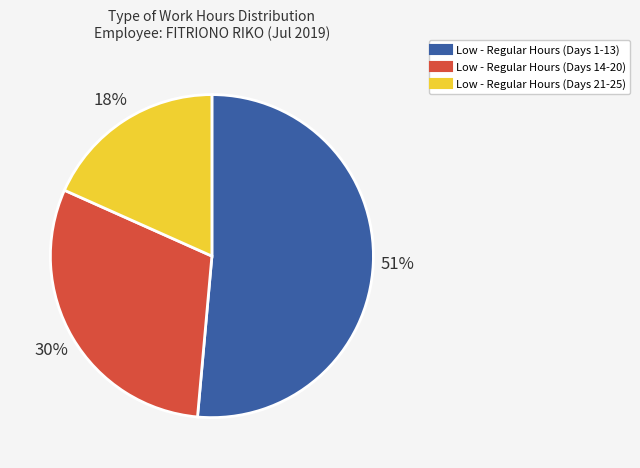

To the nearest percent, what is the difference between the largest and smallest slice percentages?

33%